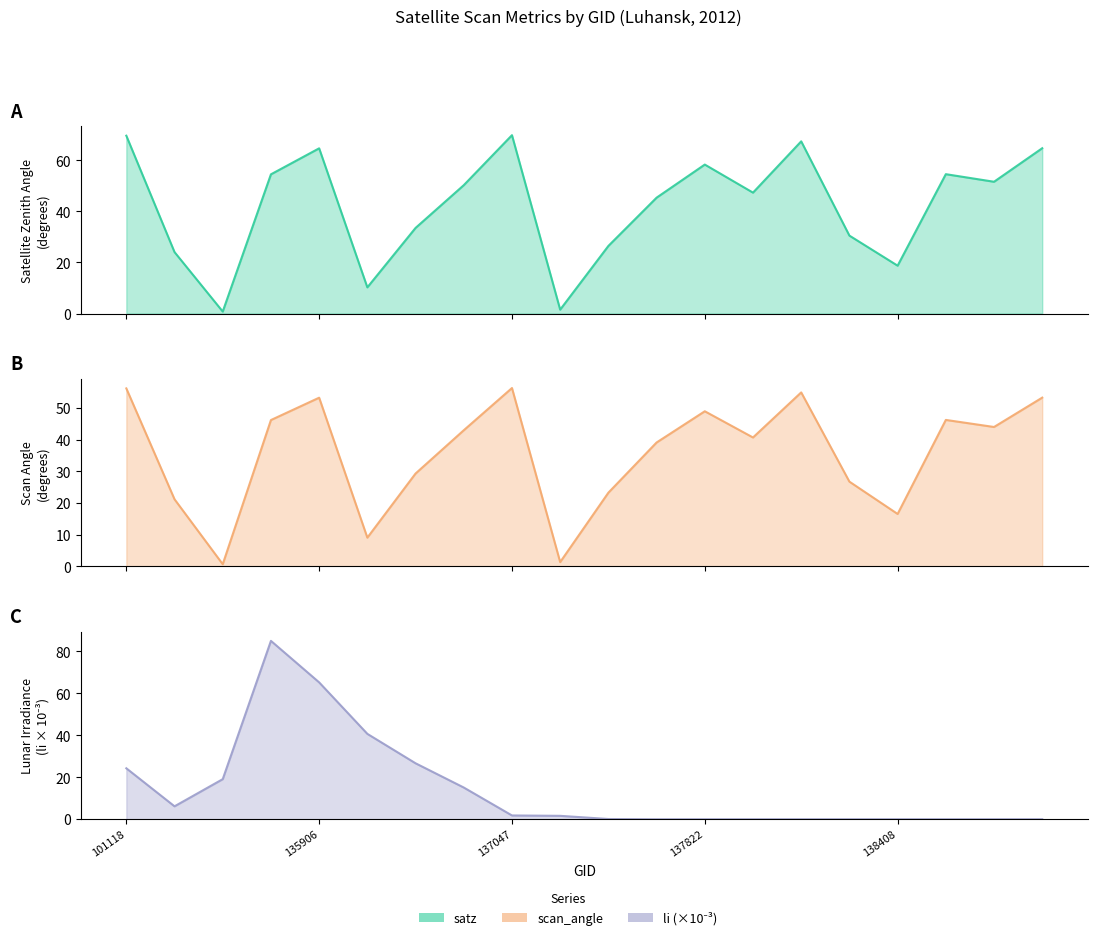

Between 101251 and 136480, which series saw the biggest shift?

satz